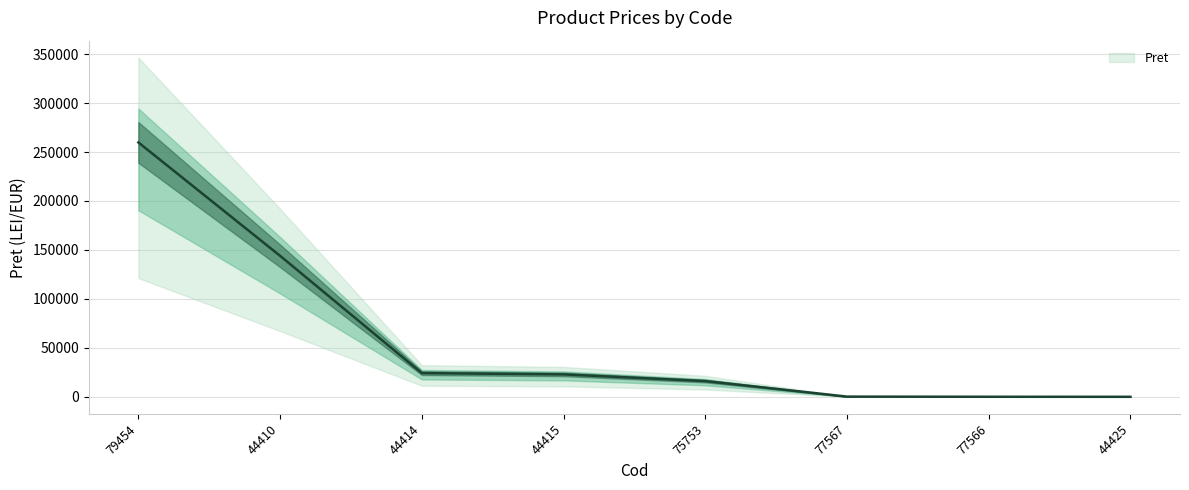

How many lines are shown in the chart?

1